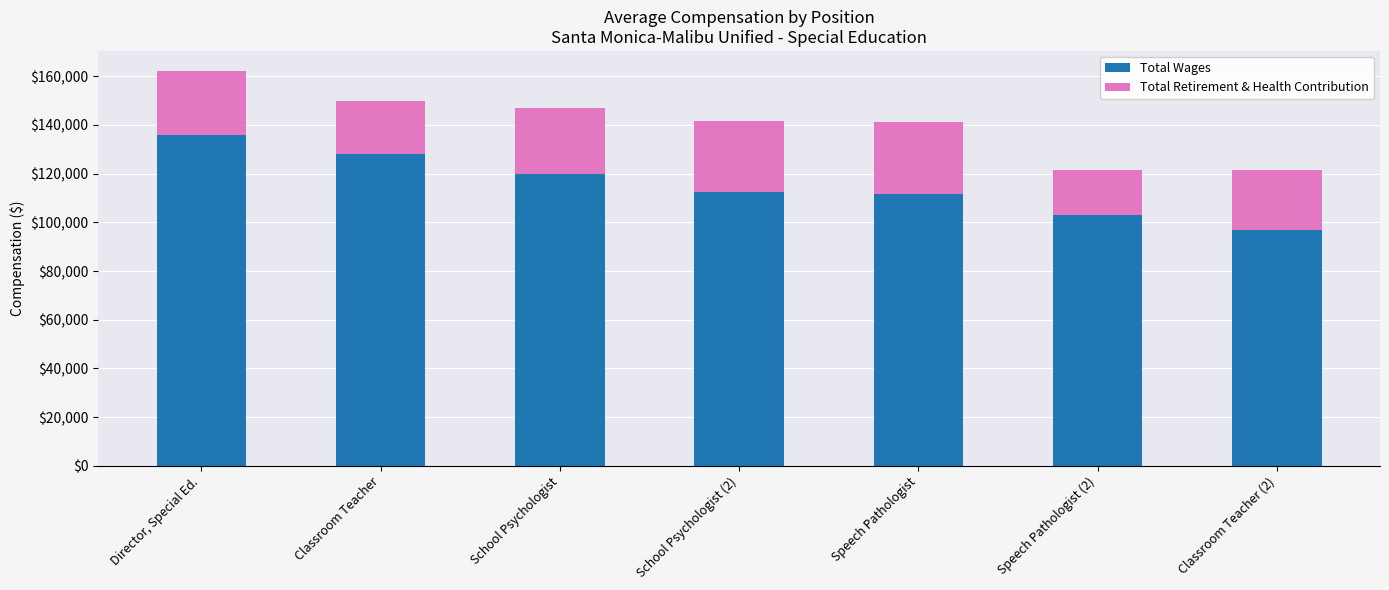

The Total Wages series shows 111498 at Speech Pathologist. True or false?

True